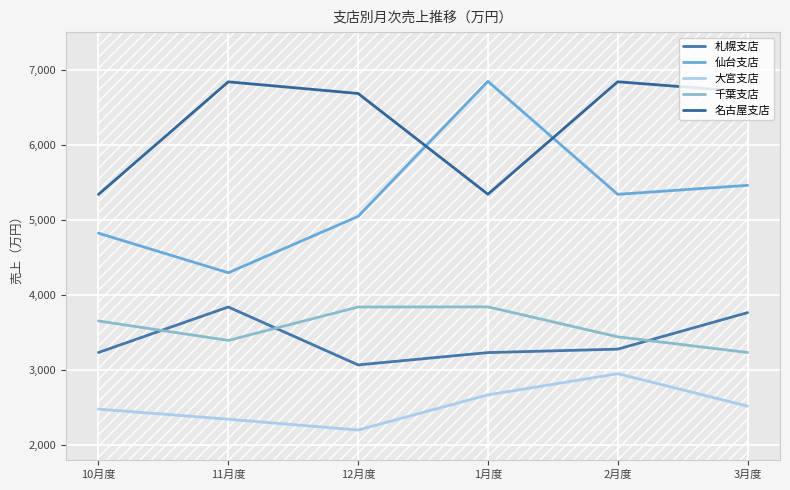

List the series in order of their peak value, lowest first.

大宮支店, 札幌支店, 千葉支店, 名古屋支店, 仙台支店